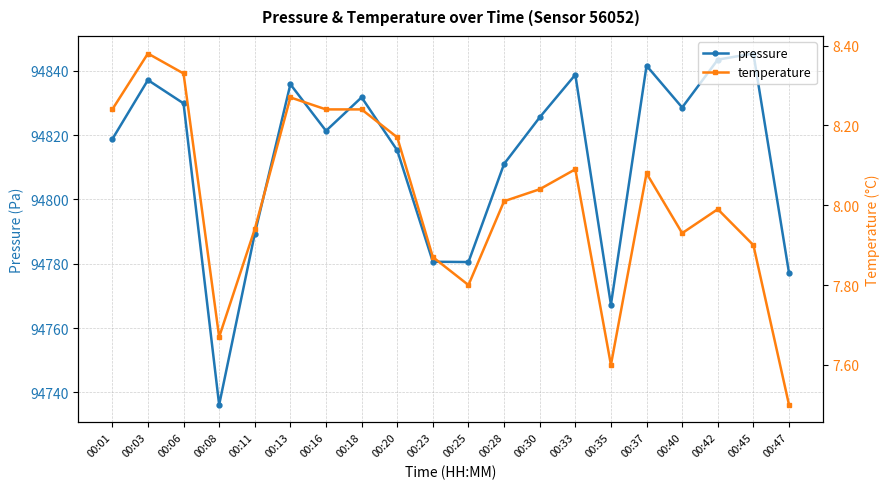

At which category does the chart reach its minimum across all series?

00:47